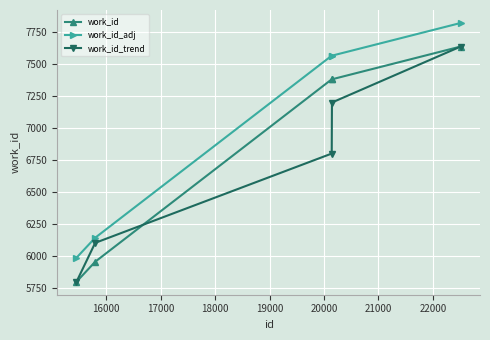

What are all the series names shown in the legend?

work_id, work_id_adj, work_id_trend